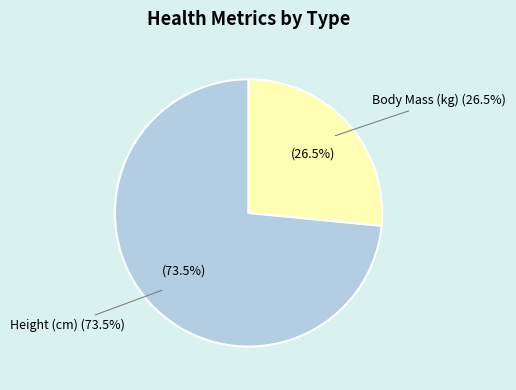

What is the largest slice in the pie chart?

HKQuantityTypeIdentifierHeight